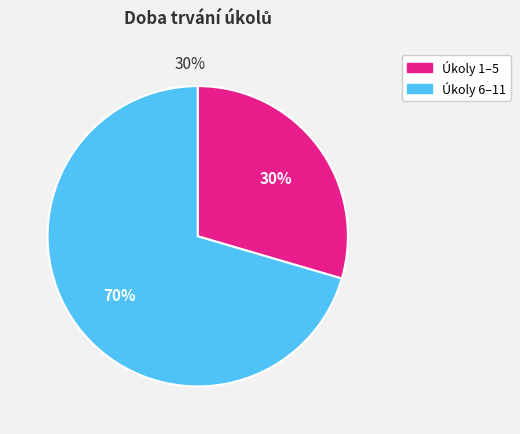

The Úkol 11 slice represents 1% of the pie. True or false?

False